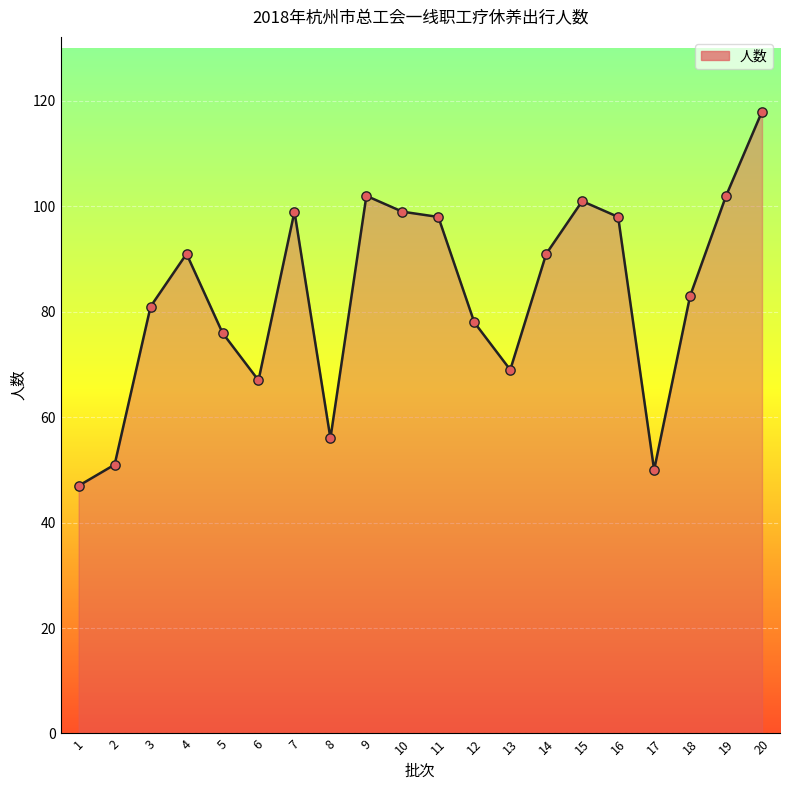

Which has a higher value, 7 or 20?

20